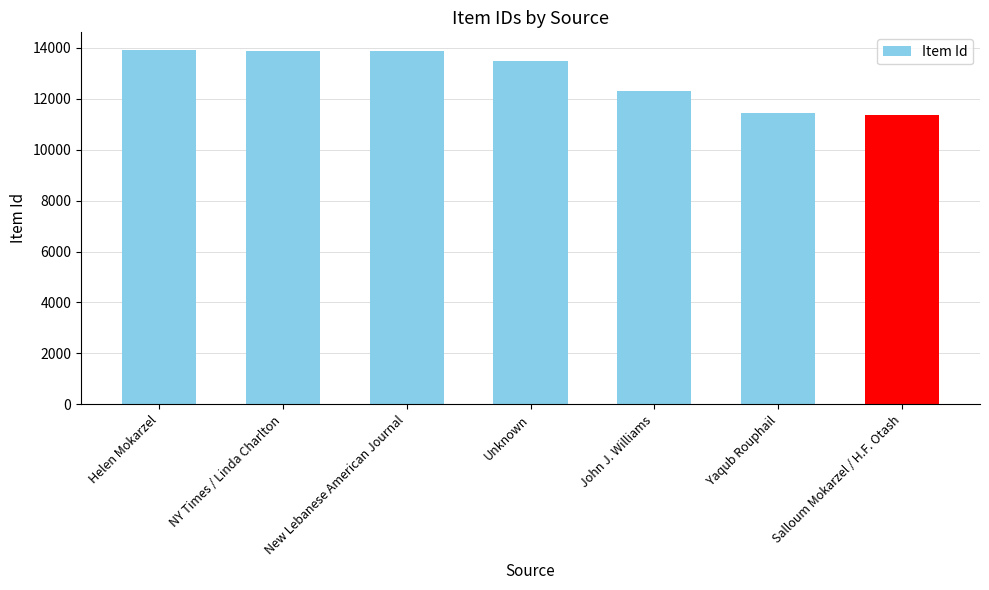

At which label does the data first exceed 13484?

Helen Mokarzel